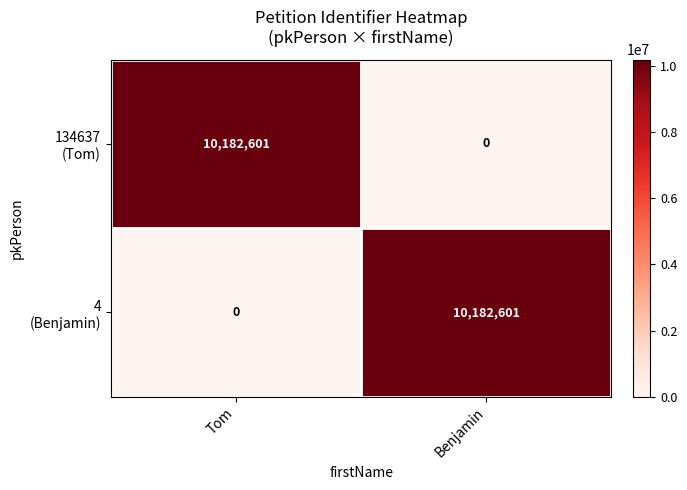

What is the greatest value displayed?

10182601